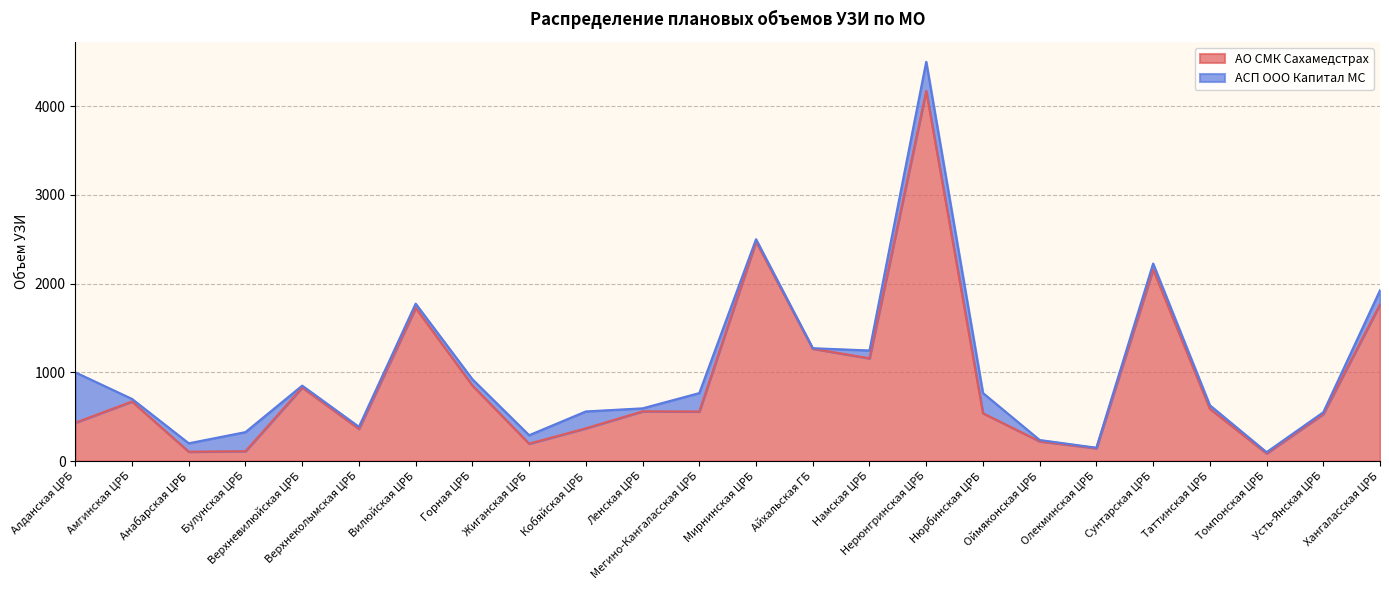

Rank the categories by value from highest to lowest.

Нерюнгринская ЦРБ, Мирнинская ЦРБ, Сунтарская ЦРБ, Хангаласская ЦРБ, Вилюйская ЦРБ, Айхальская ГБ, Намская ЦРБ, Горная ЦРБ, Верхневилюйская ЦРБ, Амгинская ЦРБ, Таттинская ЦРБ, Ленская ЦРБ, Мегино-Кангаласская ЦРБ, Нюрбинская ЦРБ, Усть-Янская ЦРБ, Алданская ЦРБ, Кобяйская ЦРБ, Верхнеколымская ЦРБ, Оймяконская ЦРБ, Жиганская ЦРБ, Олекминская ЦРБ, Булунская ЦРБ, Анабарская ЦРБ, Томпонская ЦРБ